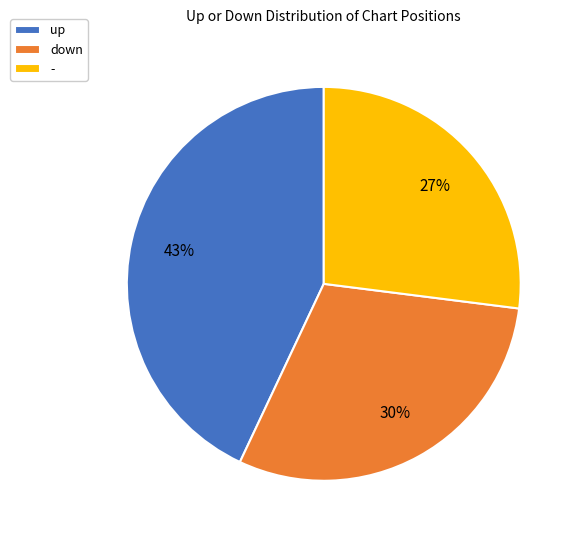

Is up the majority of the pie?

No